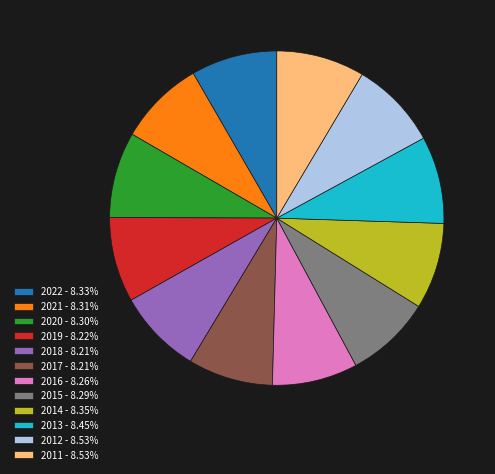

What is the ratio of the value at 2021 - 8.31% to the value at 2015 - 8.29%?

1.0